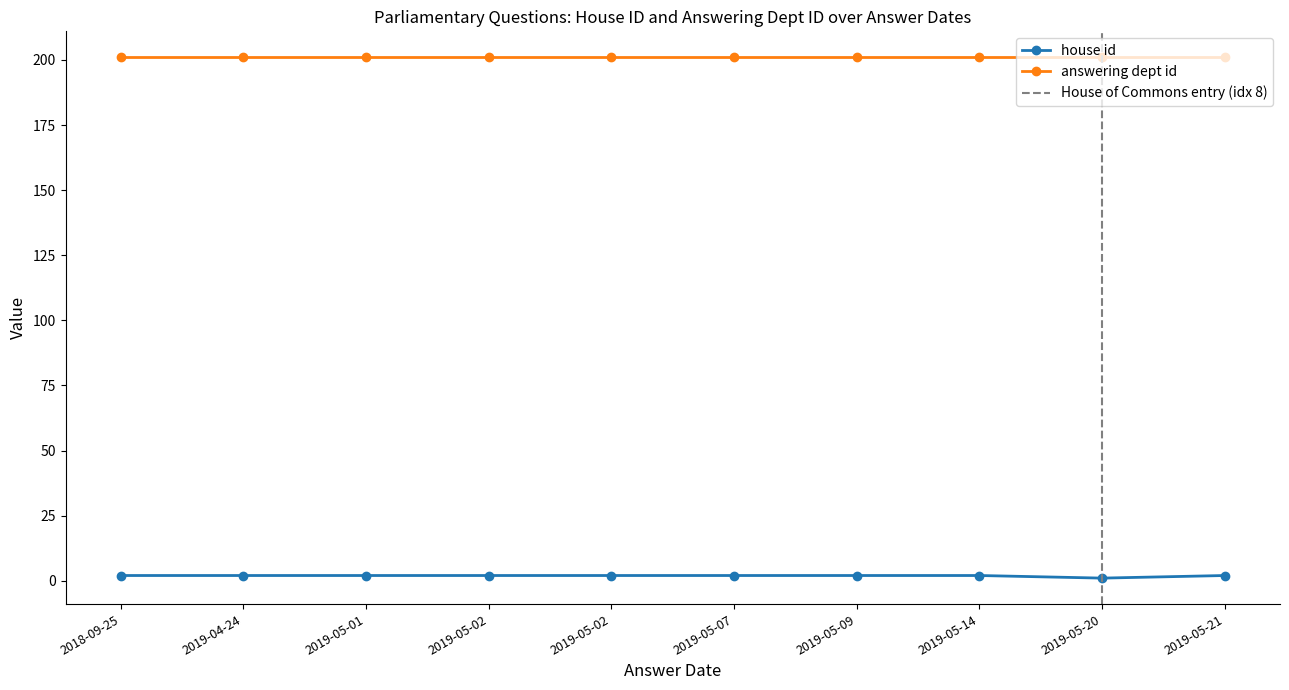

Read the value at 2019-05-14.

2